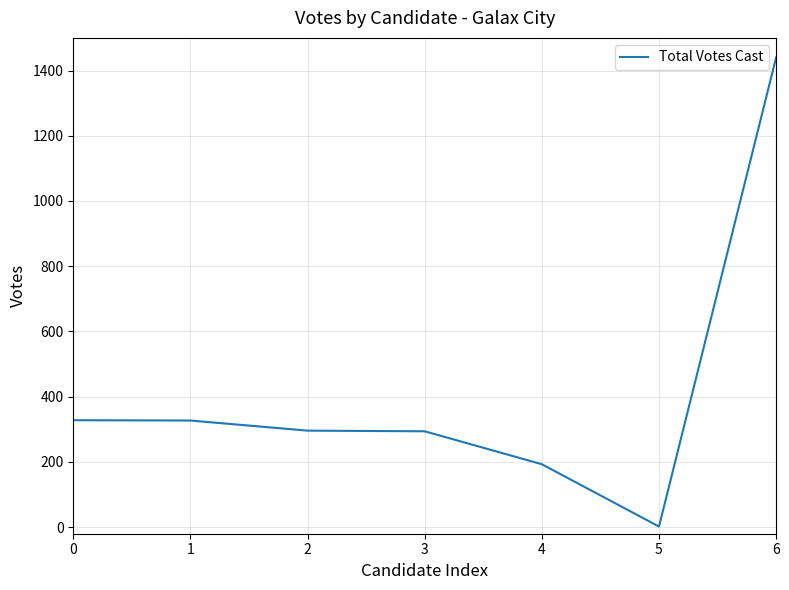

What is the change in value from 0 to 4?

-135